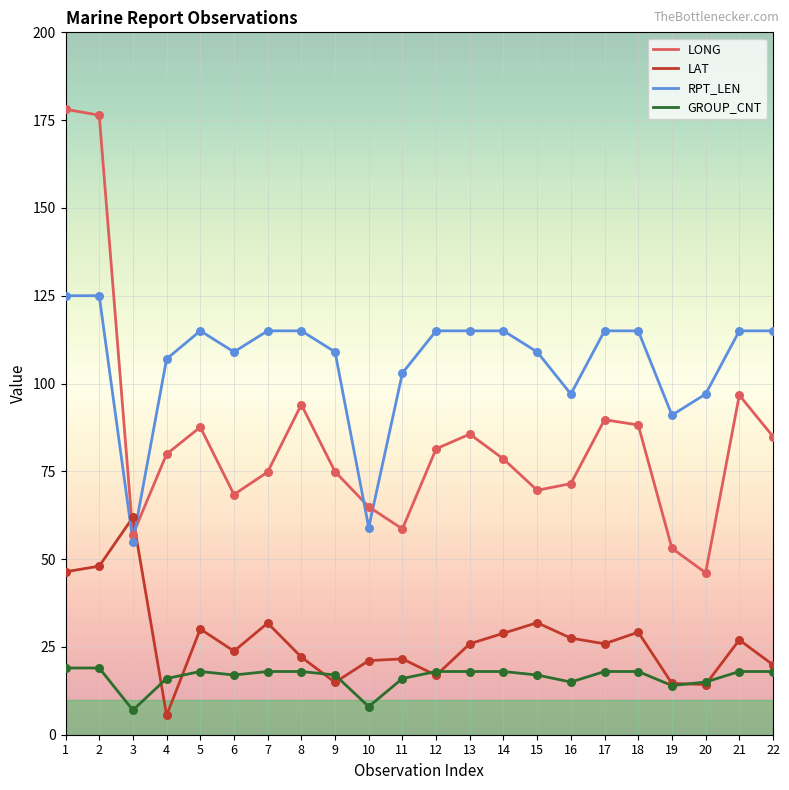

What are all the series names shown in the legend?

LONG, LAT, RPT_LEN, GROUP_CNT